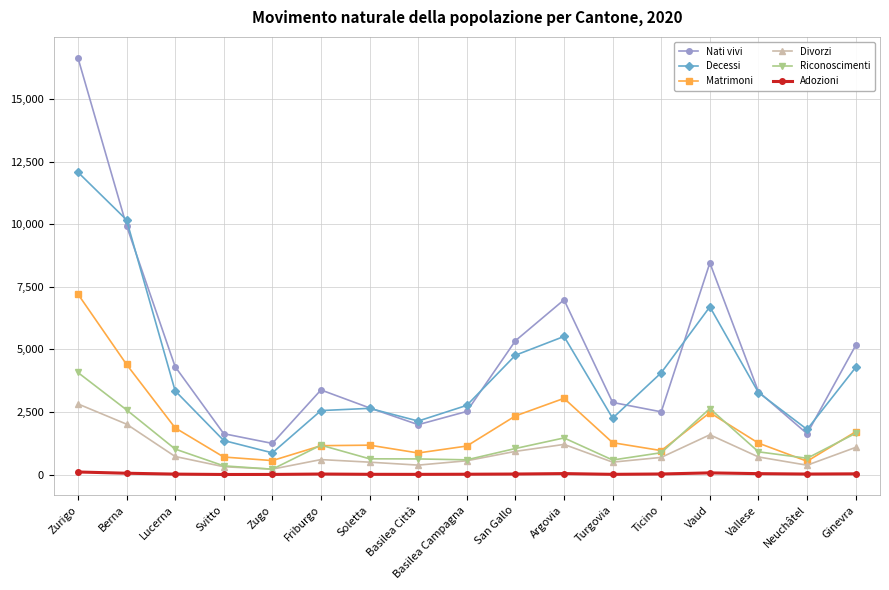

True or false: Riconoscimenti and Adozioni cross at least once.

False